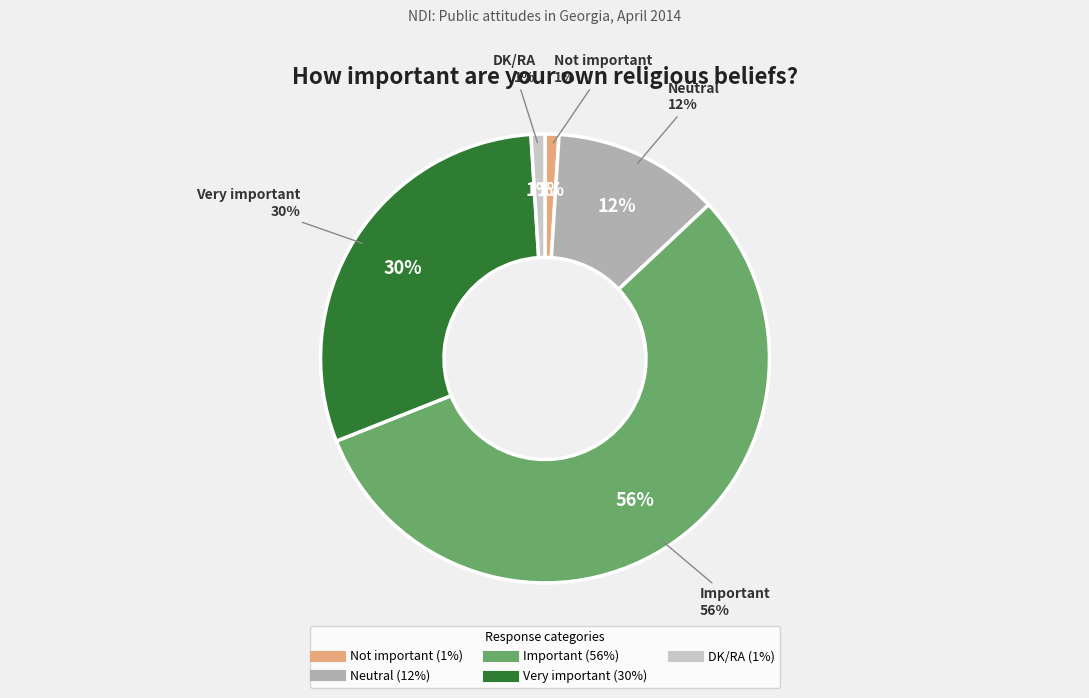

Does Important represent more than half of the total?

Yes